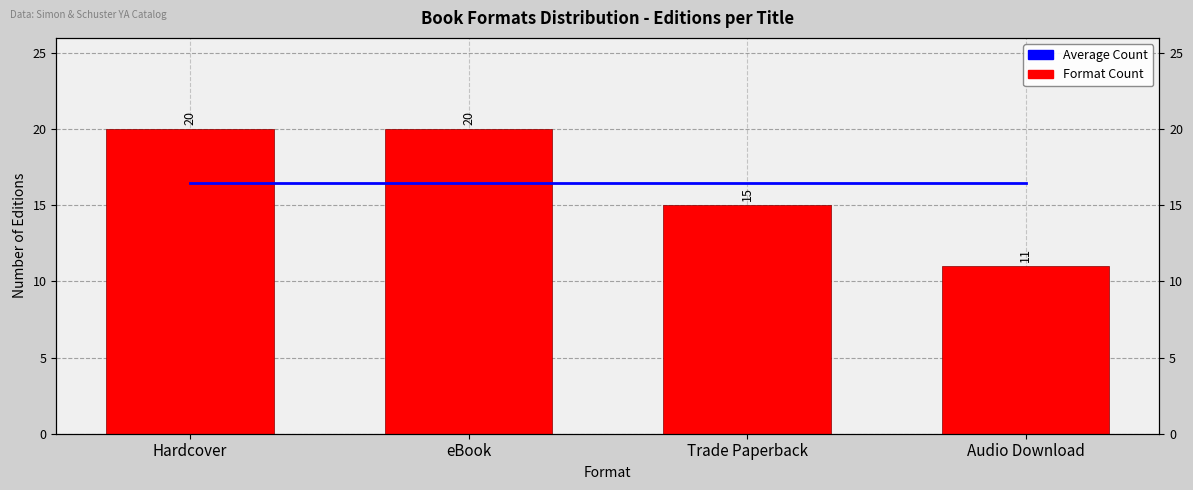

Which label corresponds to the largest value in the chart?

Hardcover